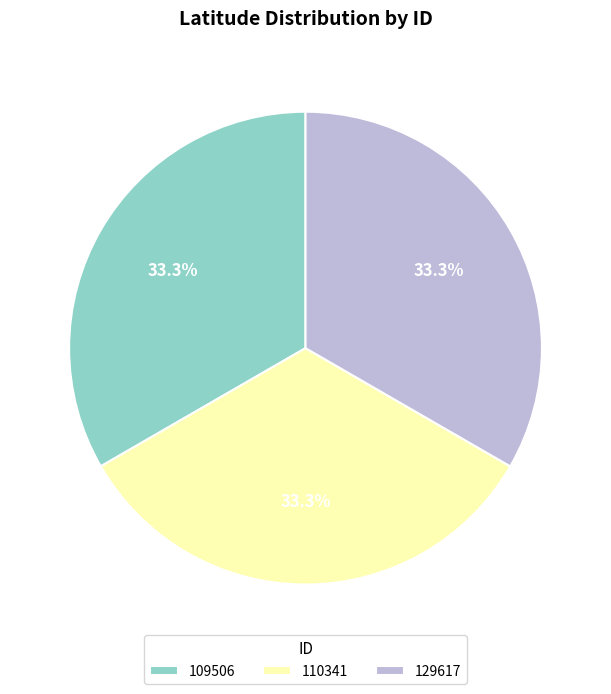

Does 129617 account for over 50% of the chart?

No